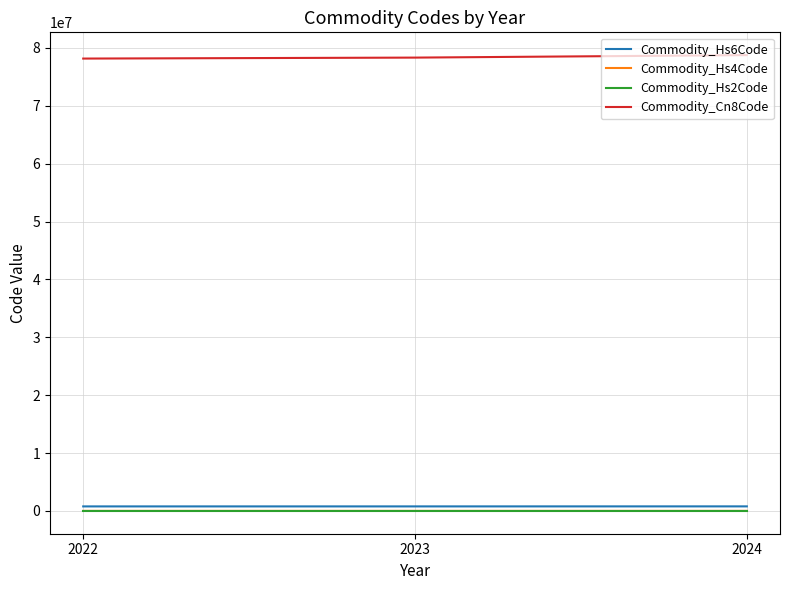

The Commodity_Hs4Code series shows 7815.3 at 2022. True or false?

True